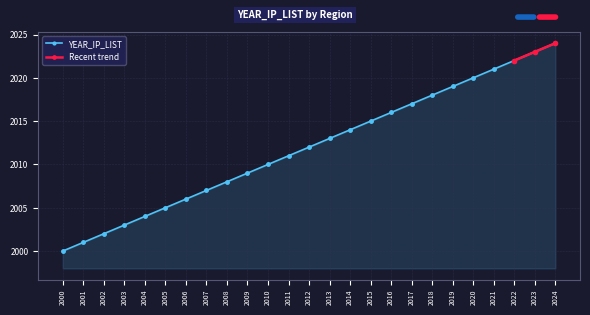

What is the smallest value displayed?

2000